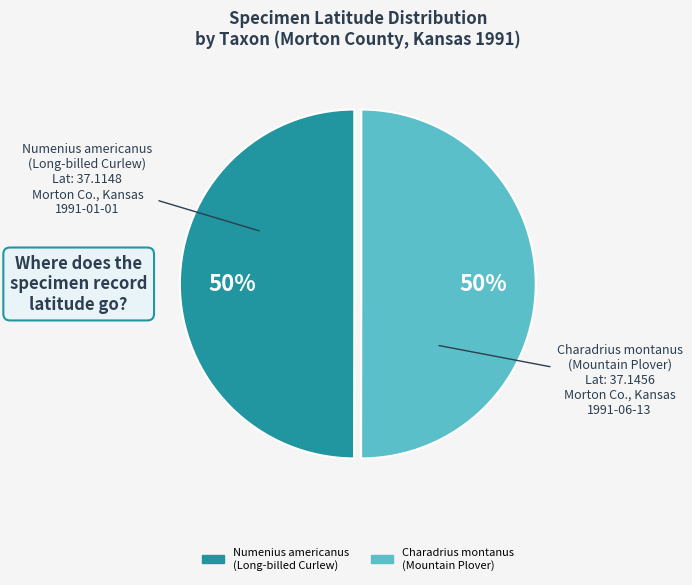

Is it true that Charadrius montanus (Mountain Plover) is 50% of the pie?

True